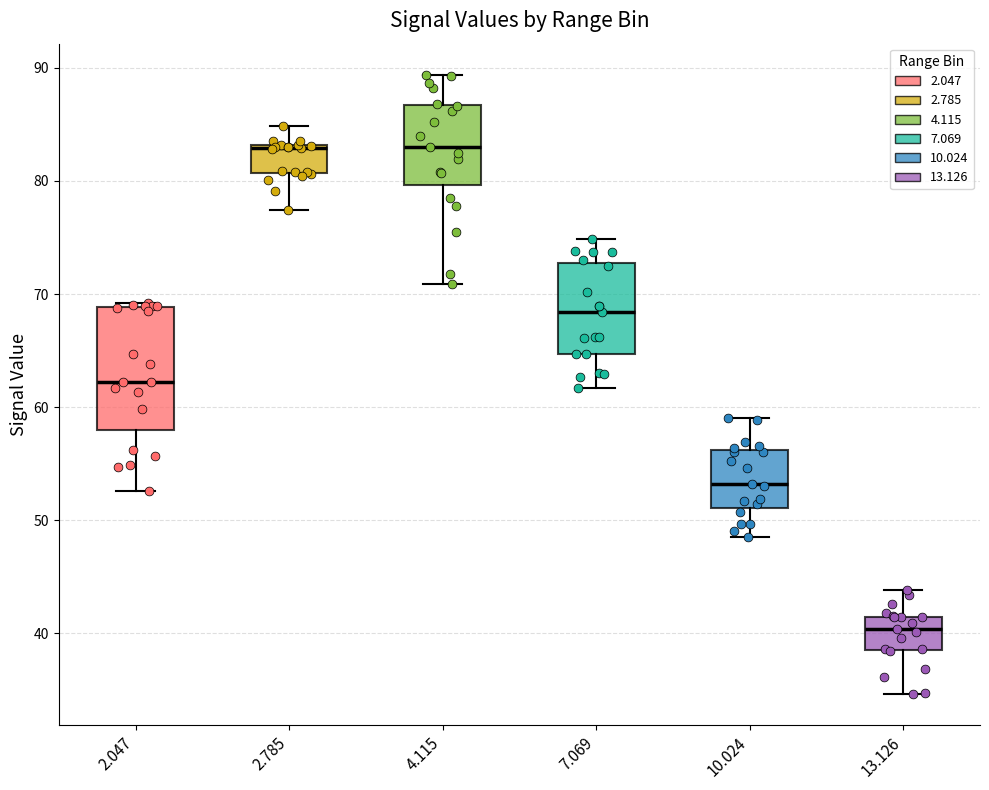

Comparing the boxes themselves (not the whiskers), which one is the tallest?

2.047